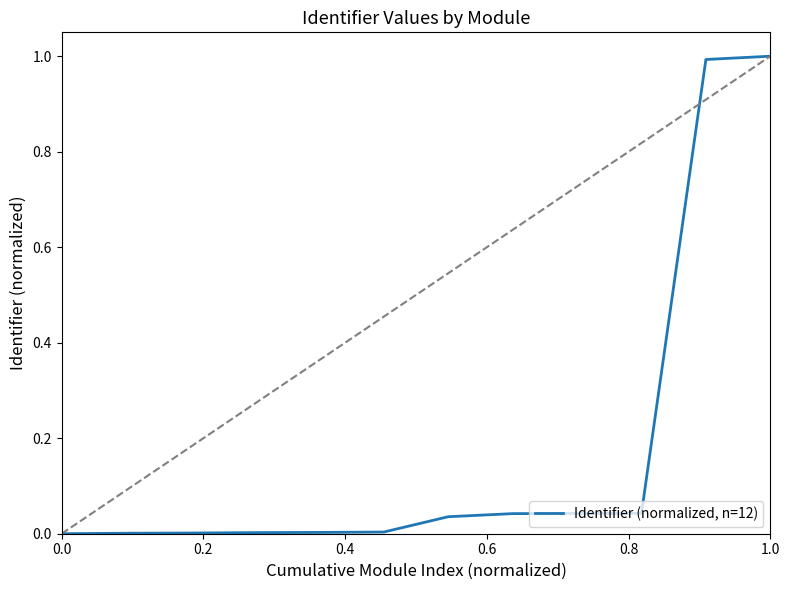

What is the difference between the maximum and minimum values?

1.0